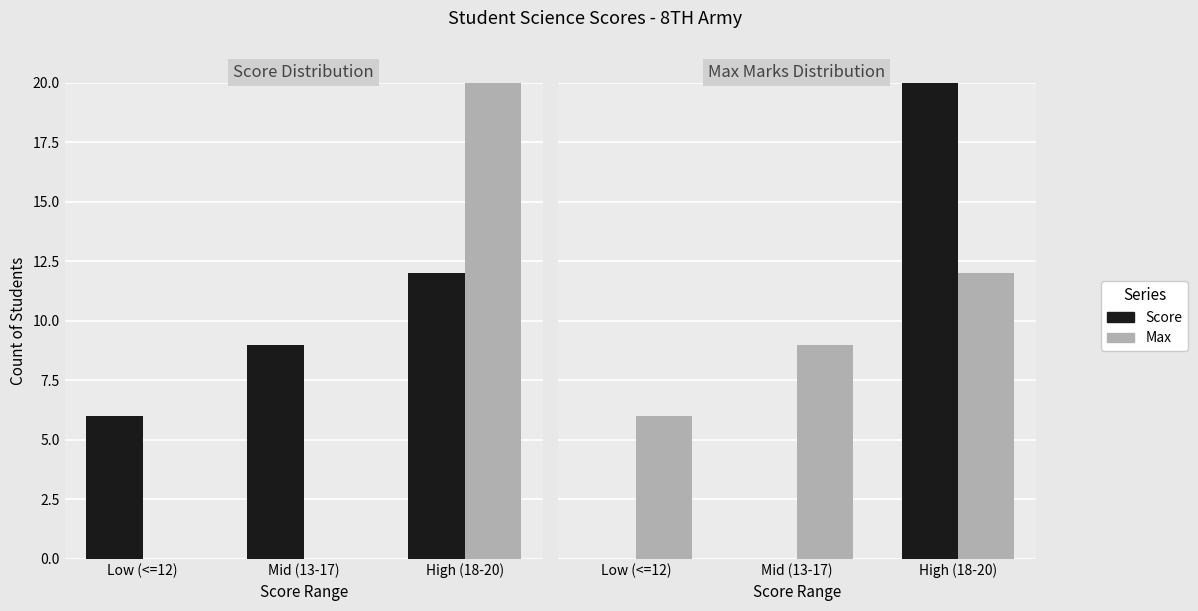

How many groups of bars are there?

3